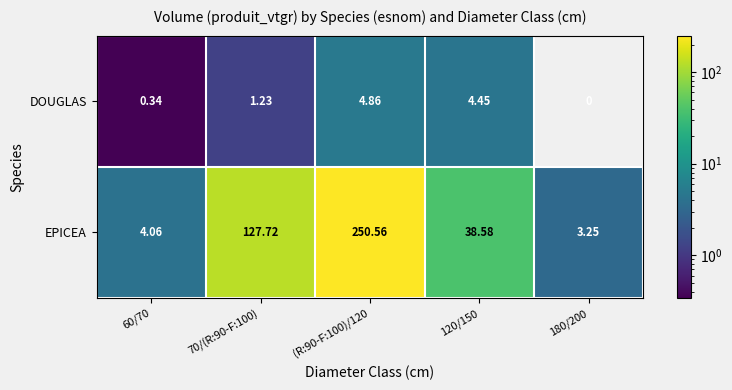

Between 70/(R:90-F:100) and 120/150, which series saw the biggest shift?

EPICEA